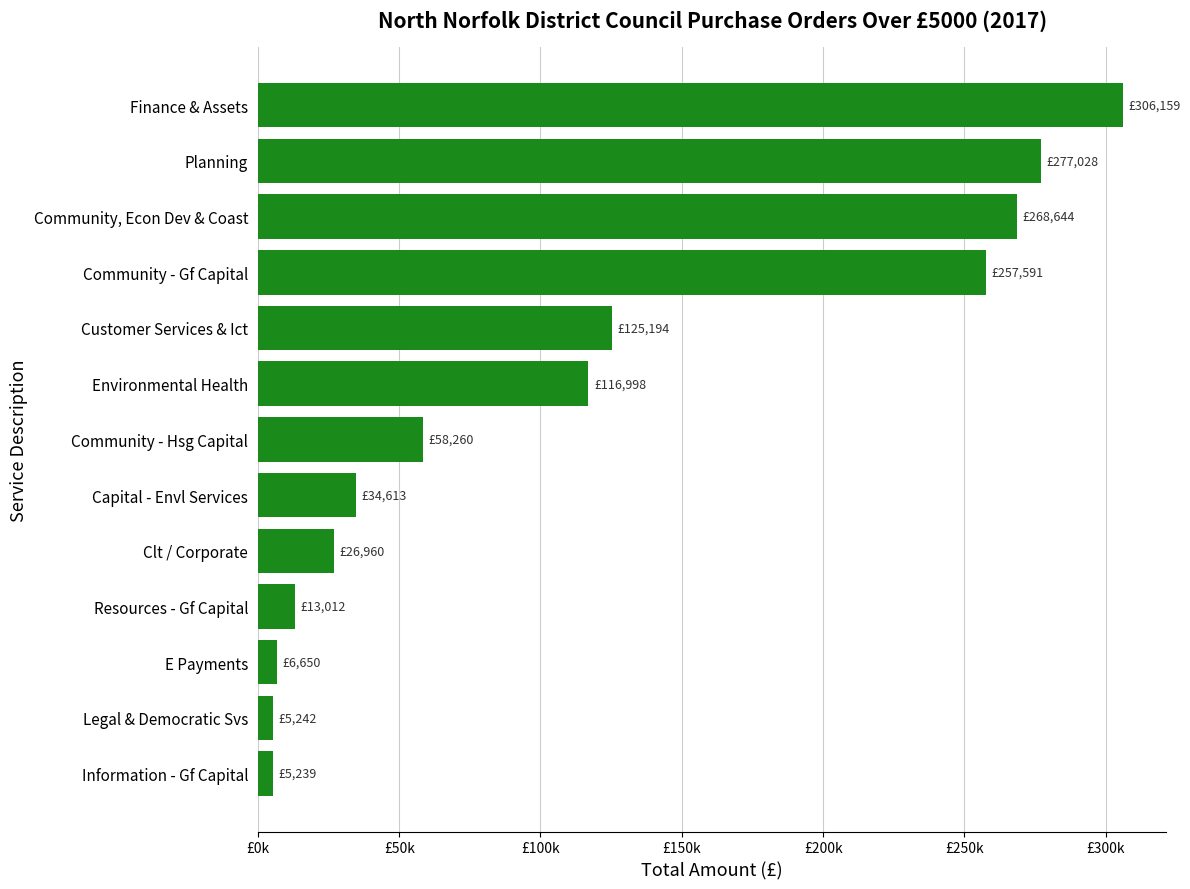

List the labels in order of value, smallest first.

Information - Gf Capital, Legal & Democratic Svs, E Payments, Resources - Gf Capital, Clt / Corporate, Capital - Envl Services, Community - Hsg Capital, Environmental Health, Customer Services & Ict, Community - Gf Capital, Community, Econ Dev & Coast, Planning, Finance & Assets